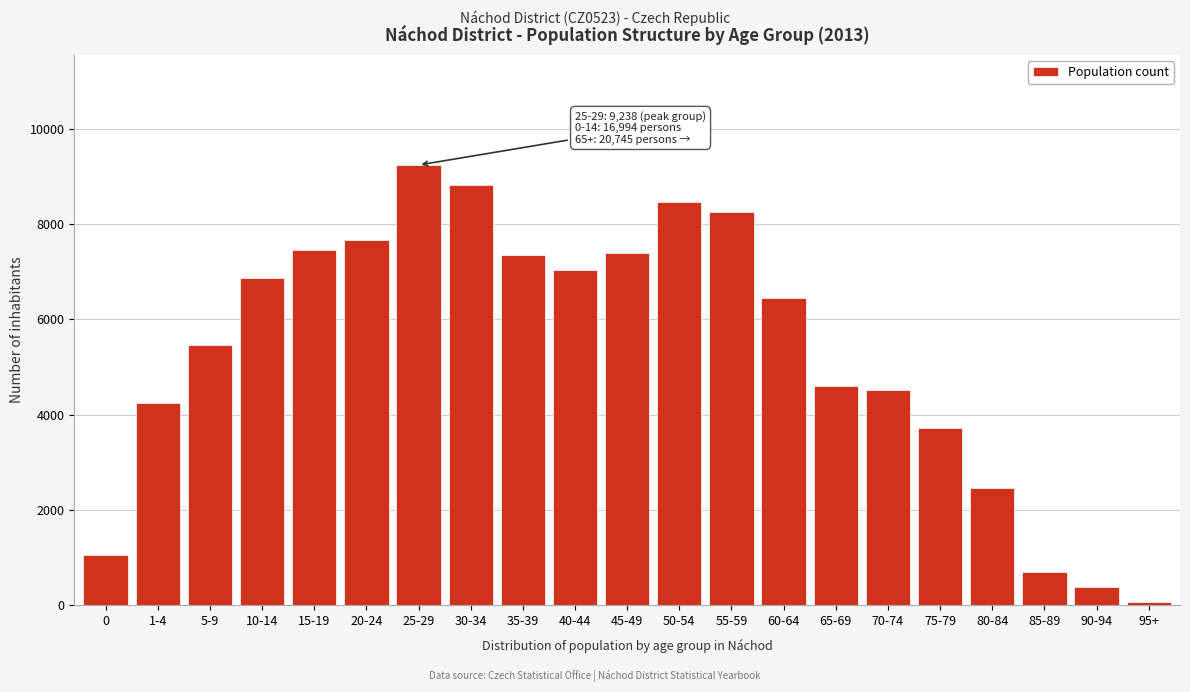

Reading left to right, what are all the values shown in this chart?

1054	4244	5451	6867	7462	7672	9238	8828	7344	7032	7400	8452	8262	6447	4604	4513	3726	2462	707	391	63